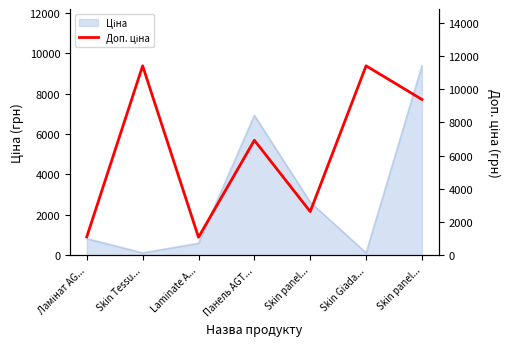

Where is the first local maximum?

Skin Tessu...